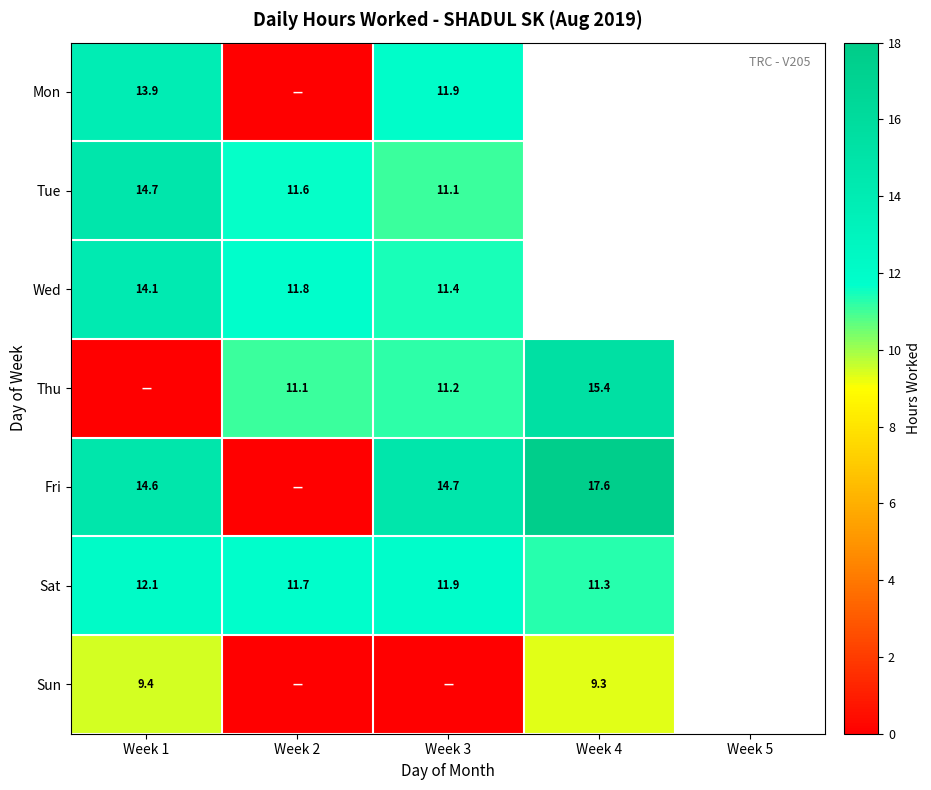

Which category has the highest value in the Sun series?

Week 1